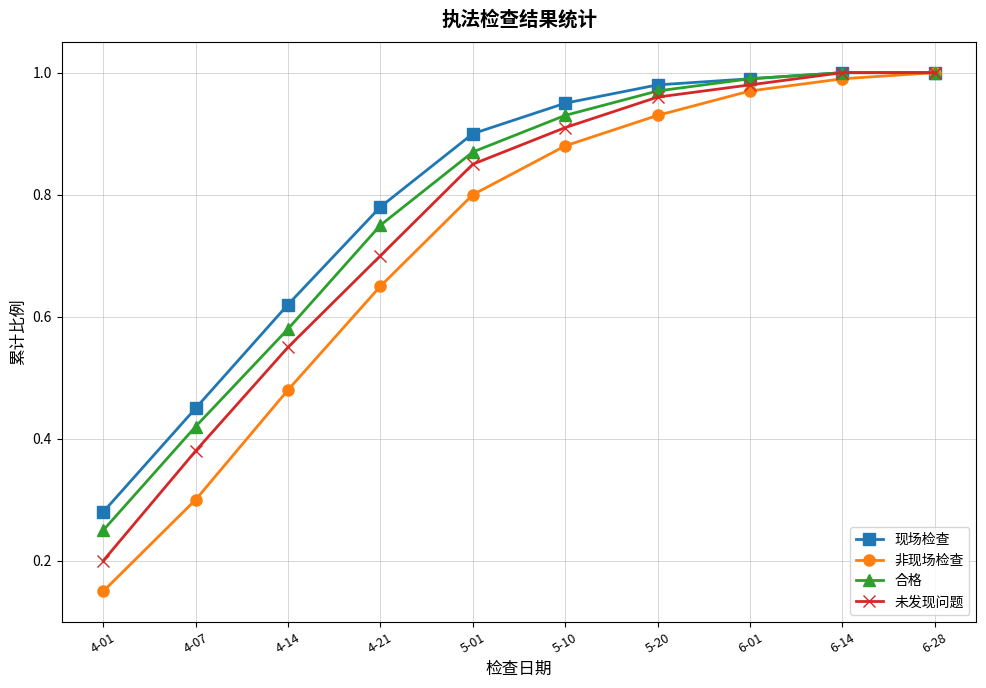

At which label does 非现场检查 reach its minimum?

4-01